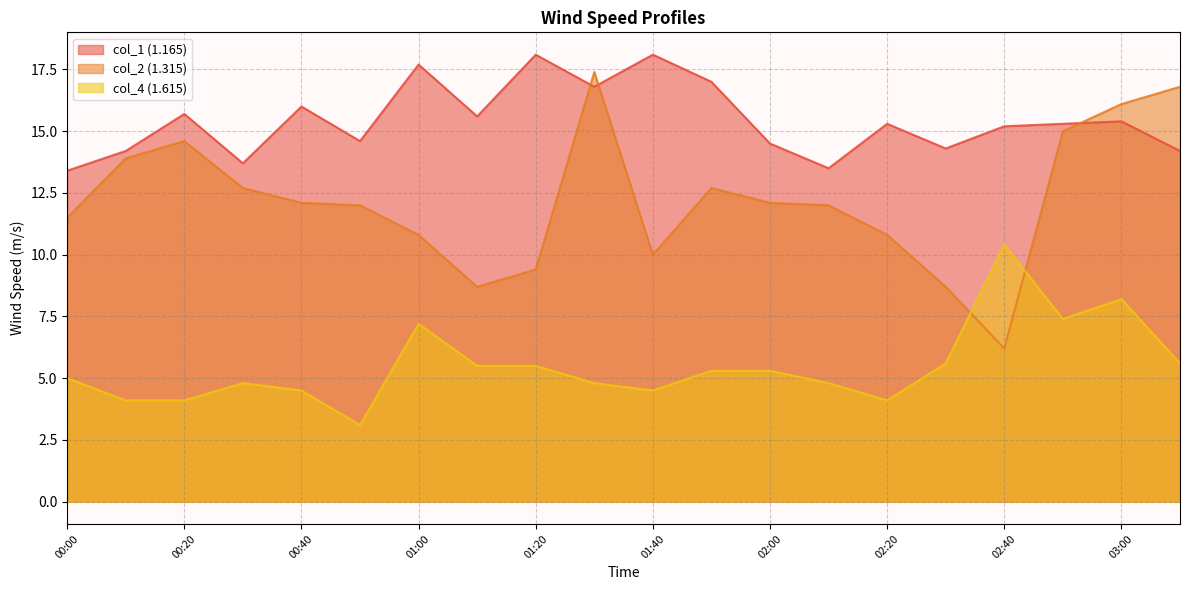

Which series has the largest range (max minus min)?

col_2 (1.315)